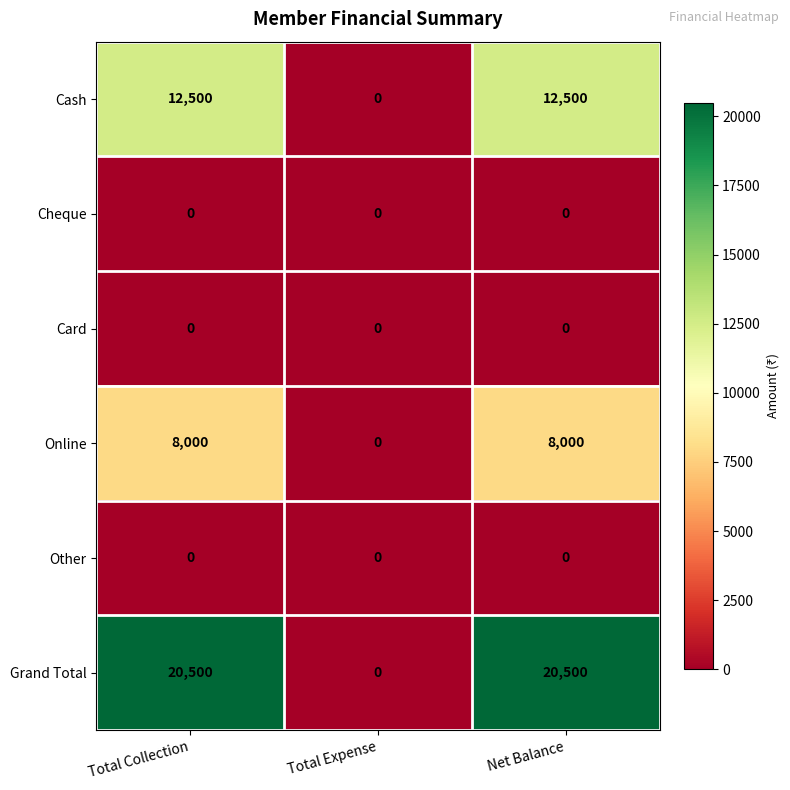

What is the difference between the highest and lowest values at Net Balance?

20500